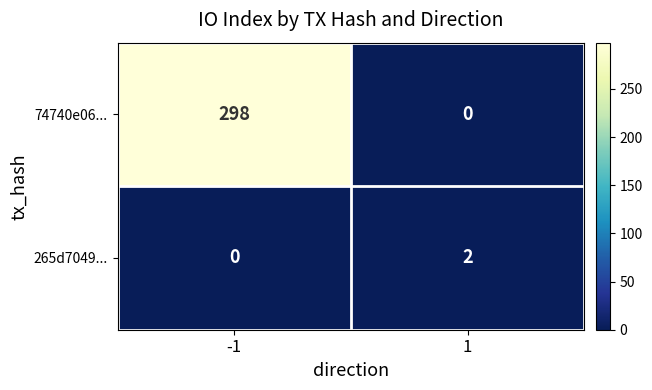

Read the 74740e06... value at -1, to the nearest 10.

300